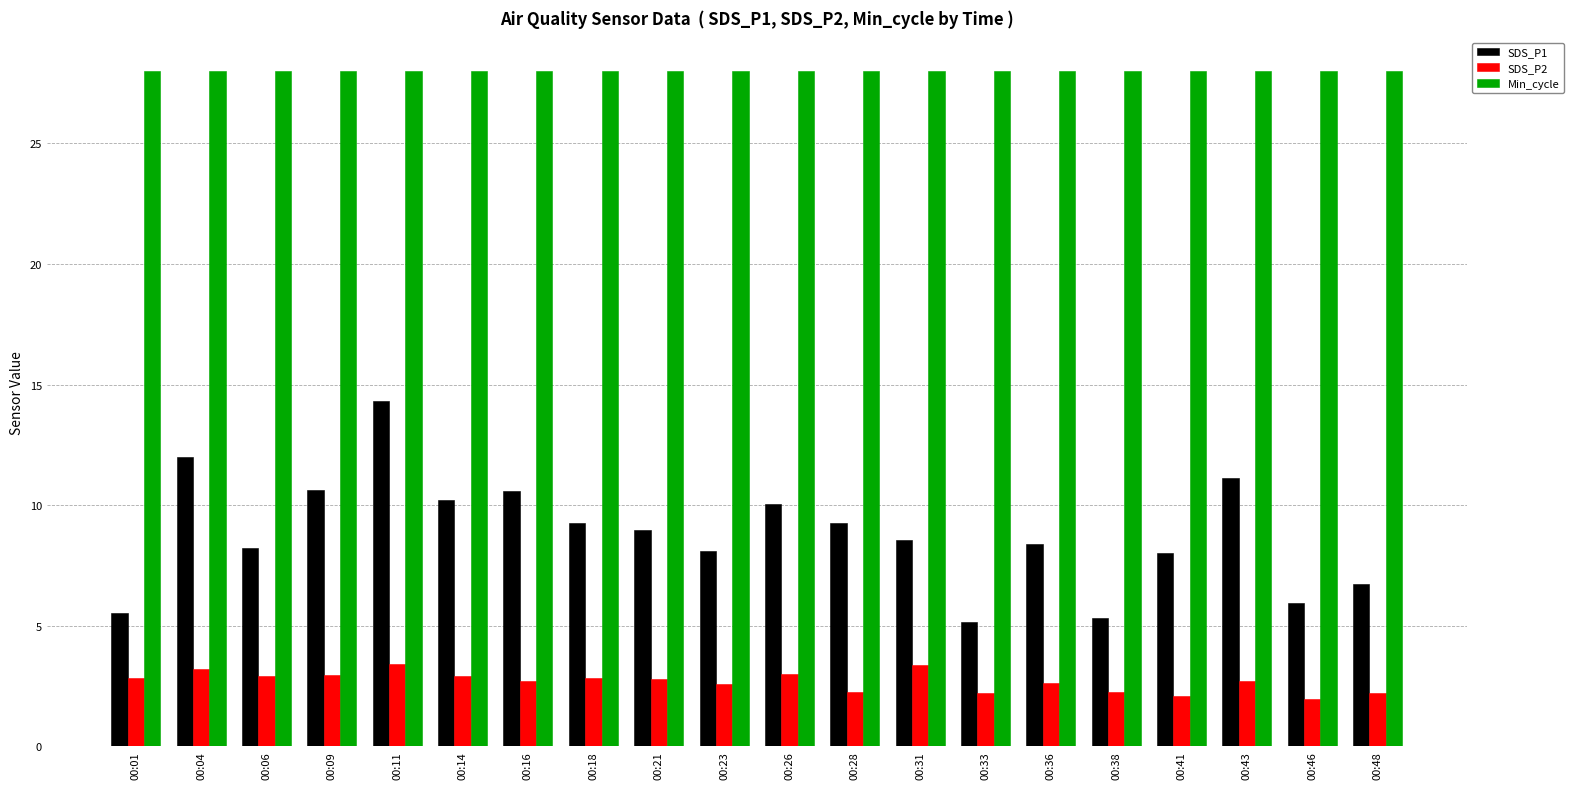

Which series has the largest range (max minus min)?

SDS_P1